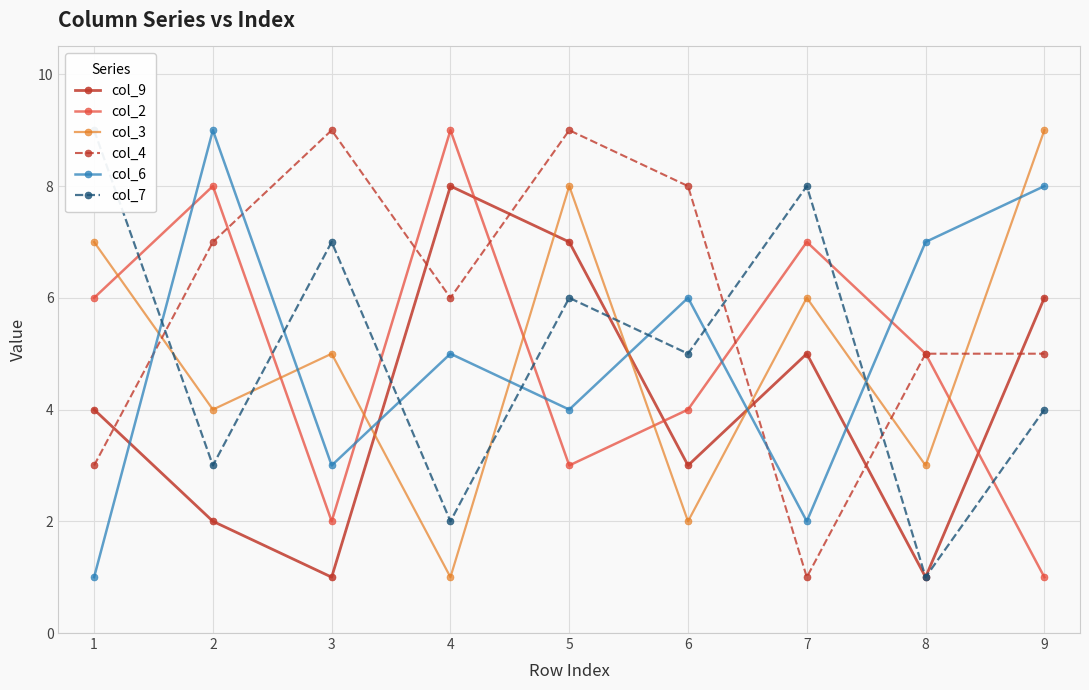

What is the difference between the col_6 values at 2 and 9?

1